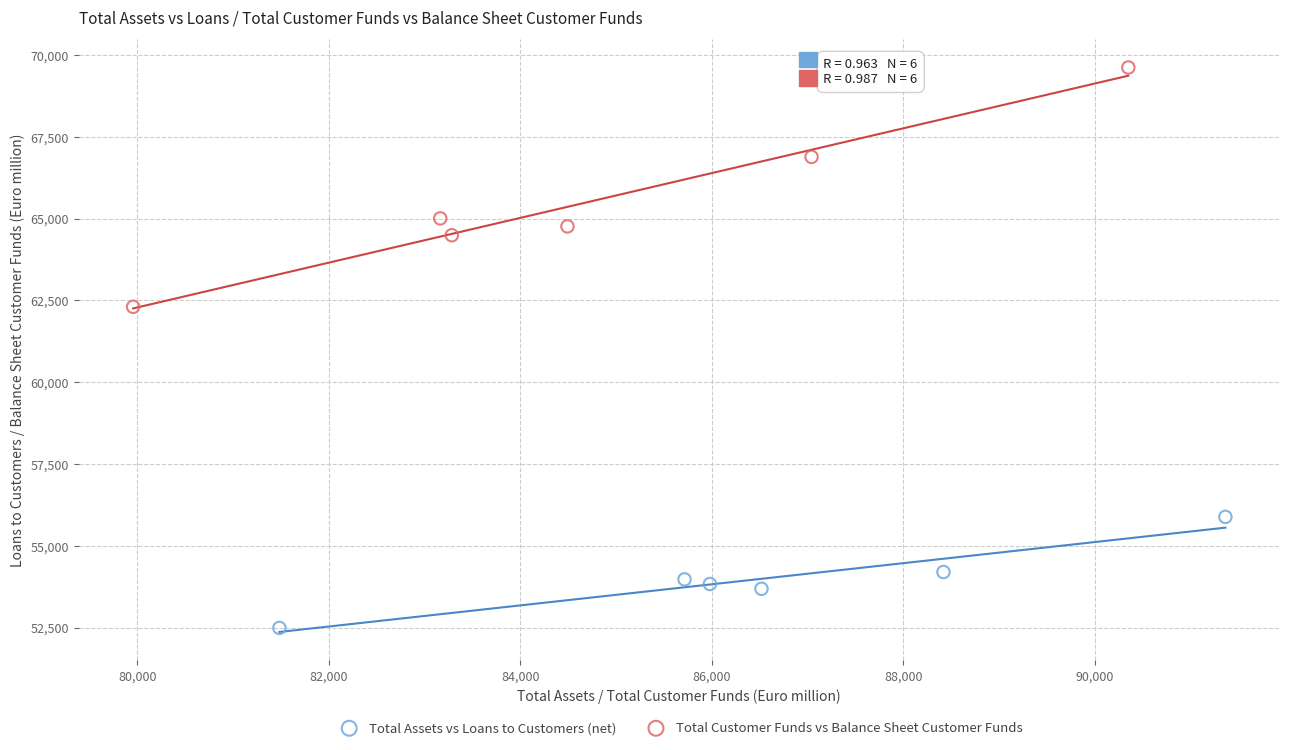

Which series contains the highest Y value?

Total Customer Funds vs Balance Sheet Customer Funds